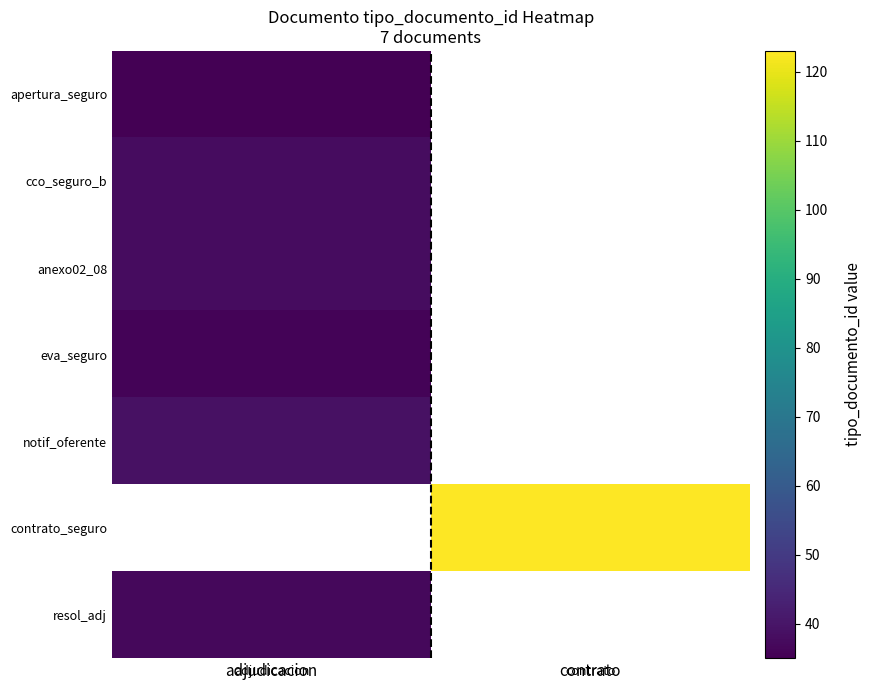

How many data points does each series have?

2